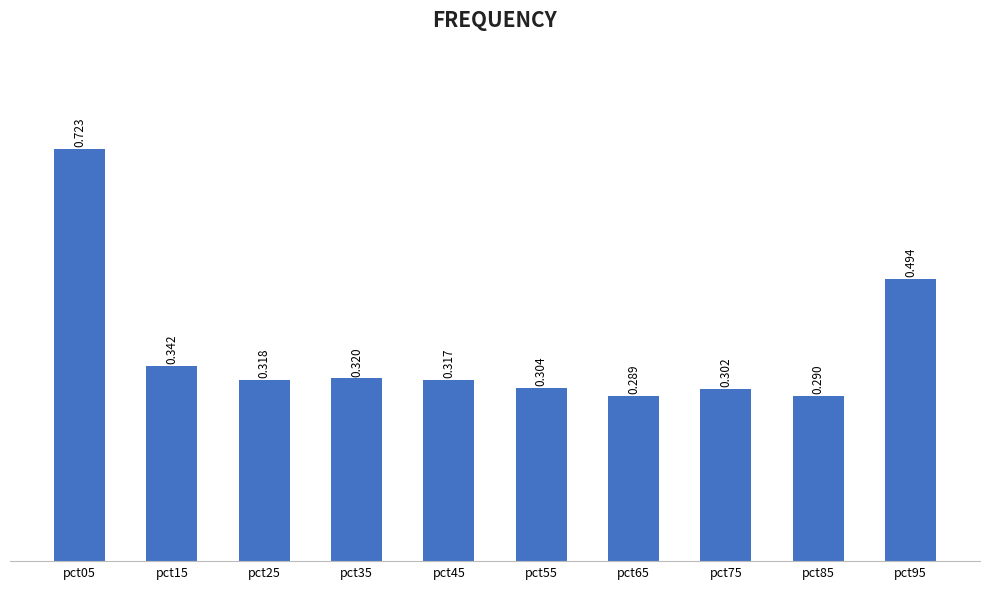

What is the value of the 4th bar from the left?

0.3